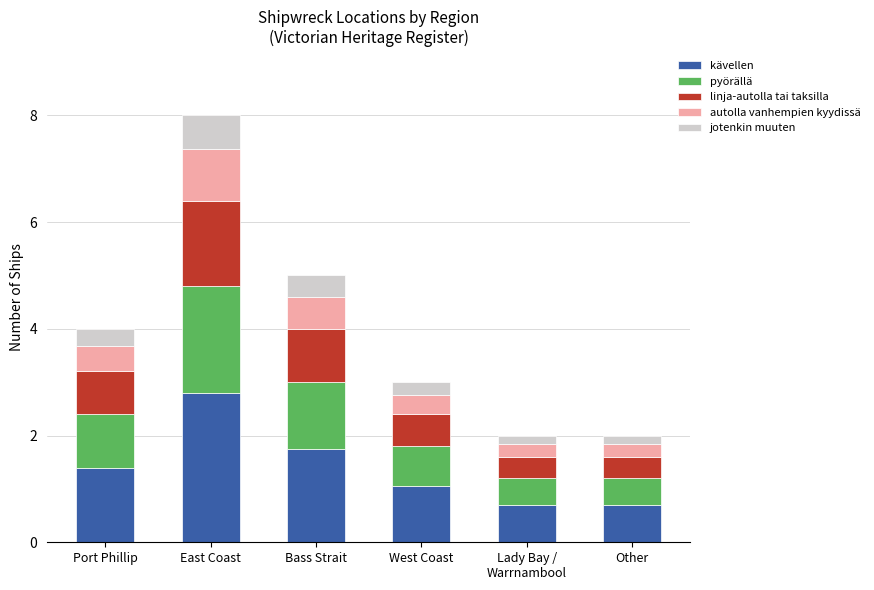

Does the chart contain any negative values?

No